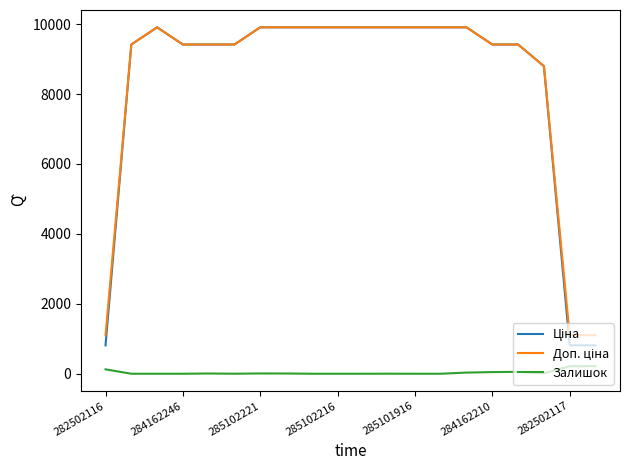

How many lines are shown in the chart?

3